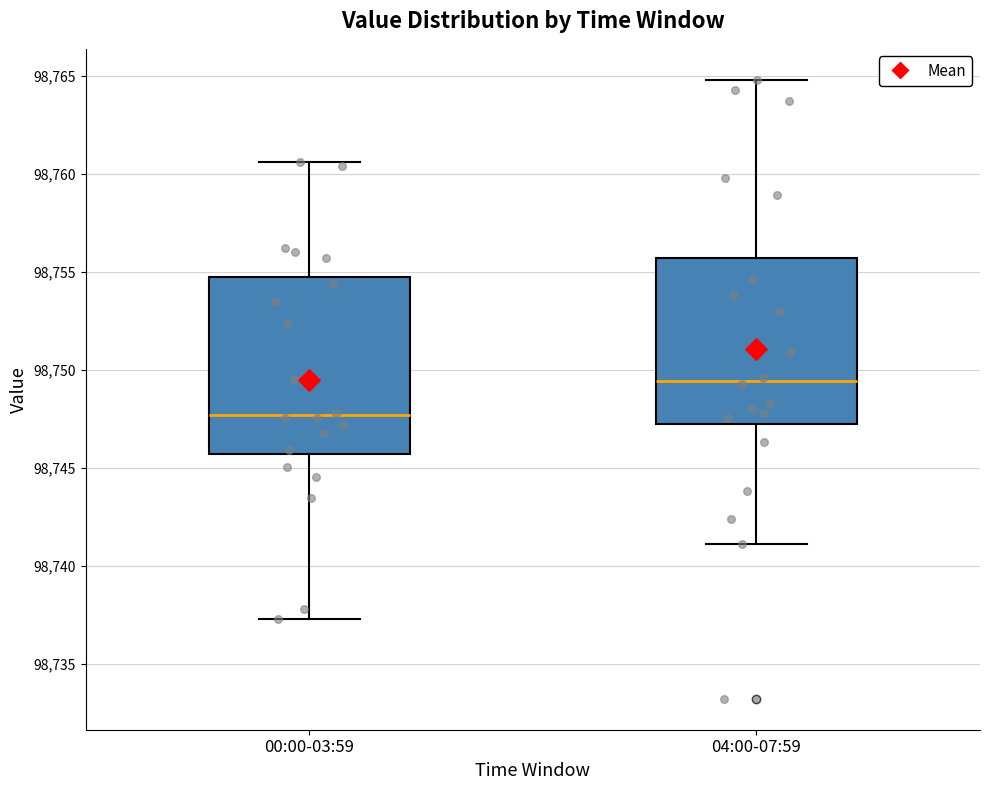

Which box is the tallest, from its lower edge to its upper edge?

00:00-03:59